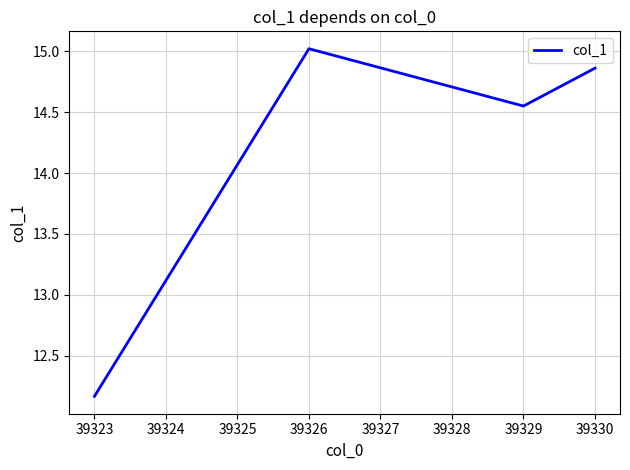

What is the average value?

14.2